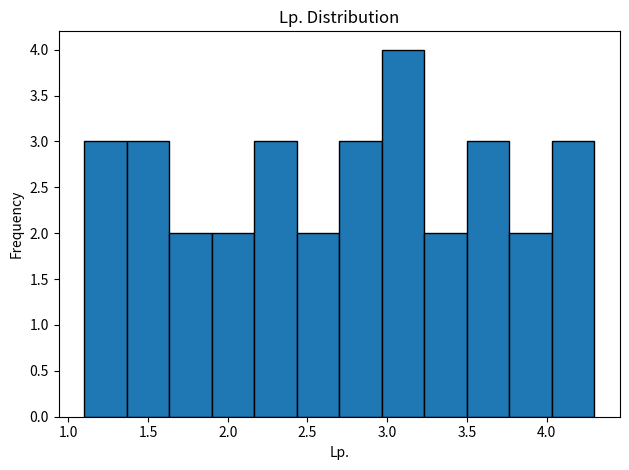

Reading left to right, list every bar in this chart as the range it spans on the x-axis followed by its height. Neither the bar edges nor the heights are printed on the chart, so give them approximately, as read against the axes.

1.10 to 1.35: 3
1.35 to 1.65: 3
1.65 to 1.90: 2
1.90 to 2.15: 2
2.15 to 2.45: 3
2.45 to 2.70: 2
2.70 to 2.95: 3
2.95 to 3.25: 4
3.25 to 3.50: 2
3.50 to 3.75: 3
3.75 to 4.05: 2
4.05 to 4.30: 3